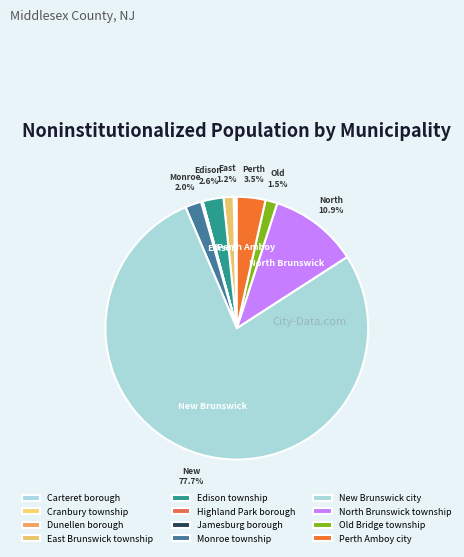

To the nearest percent, what percentage of the pie is Old Bridge township?

1%